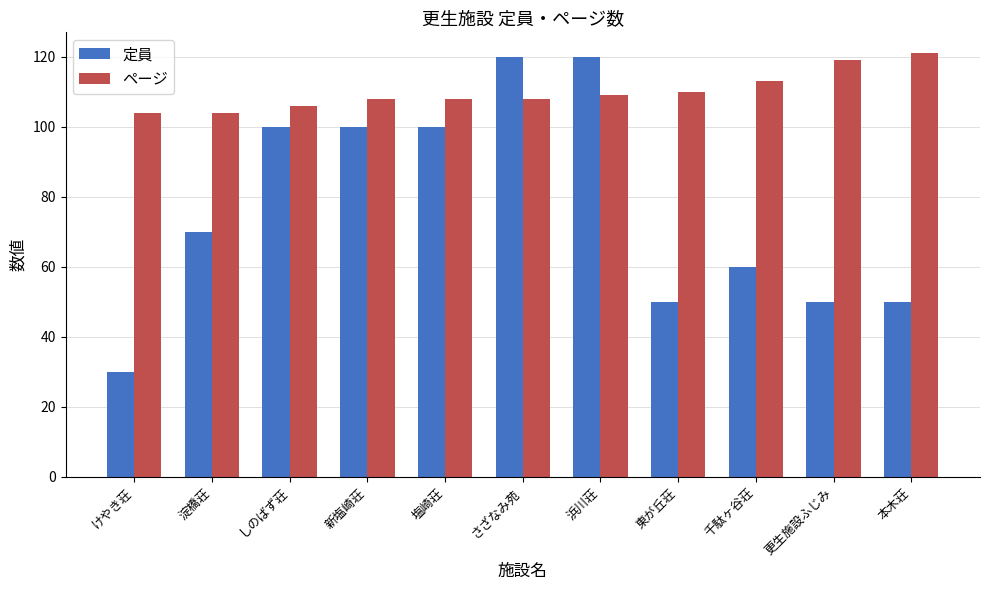

What are all the series names shown in the legend?

定員, ページ